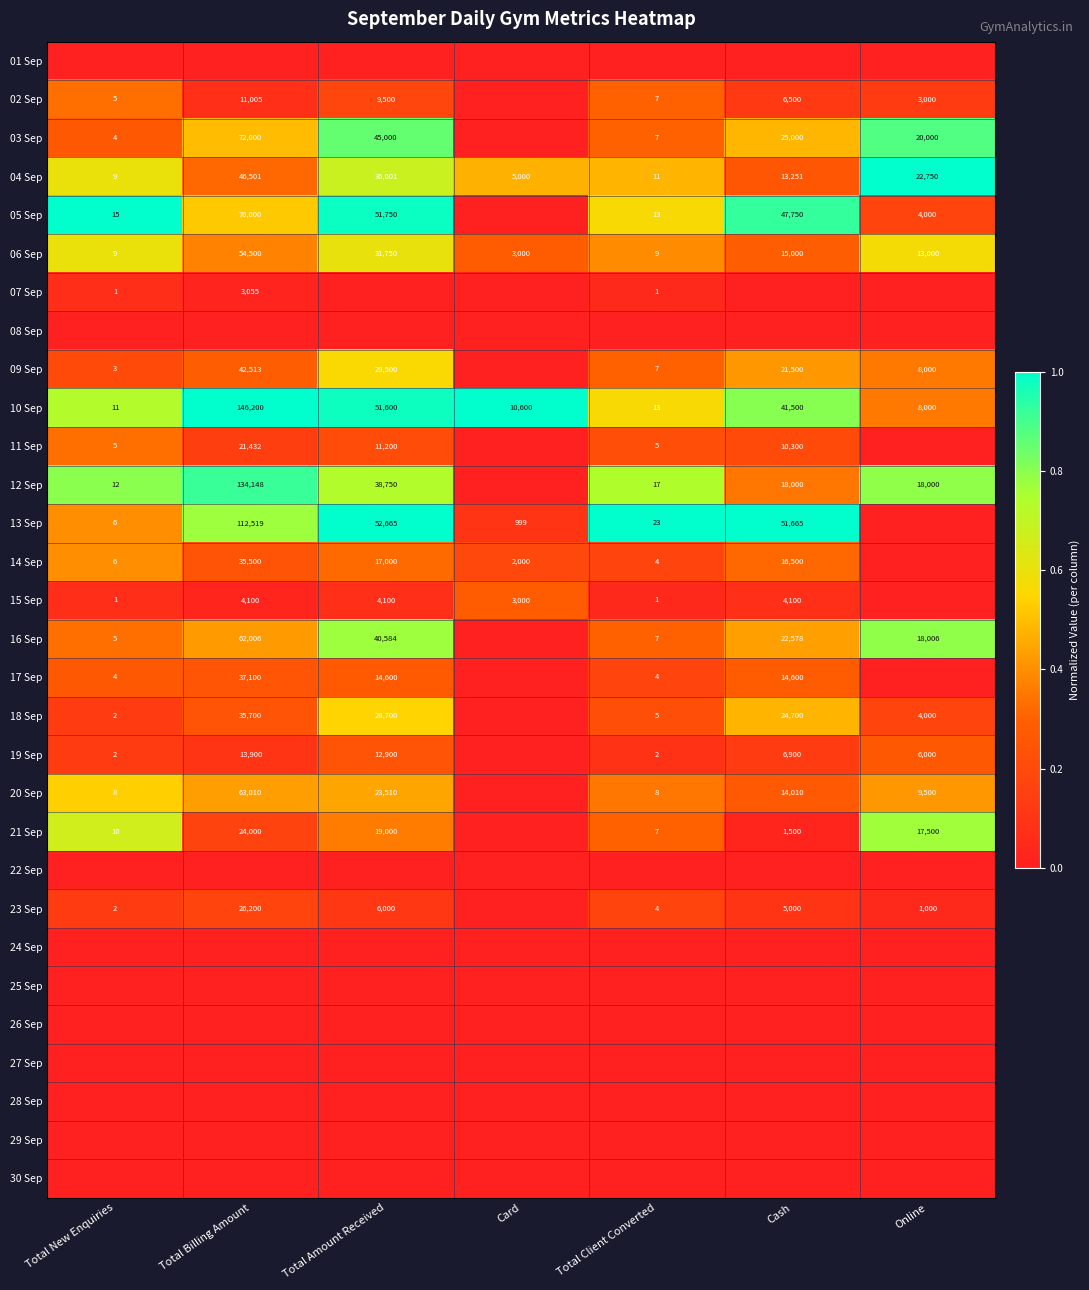

List the labels in order of 04 Sep value, largest first.

Total Billing Amount, Total Amount Received, Online, Cash, Card, Total Client Converted, Total New Enquiries